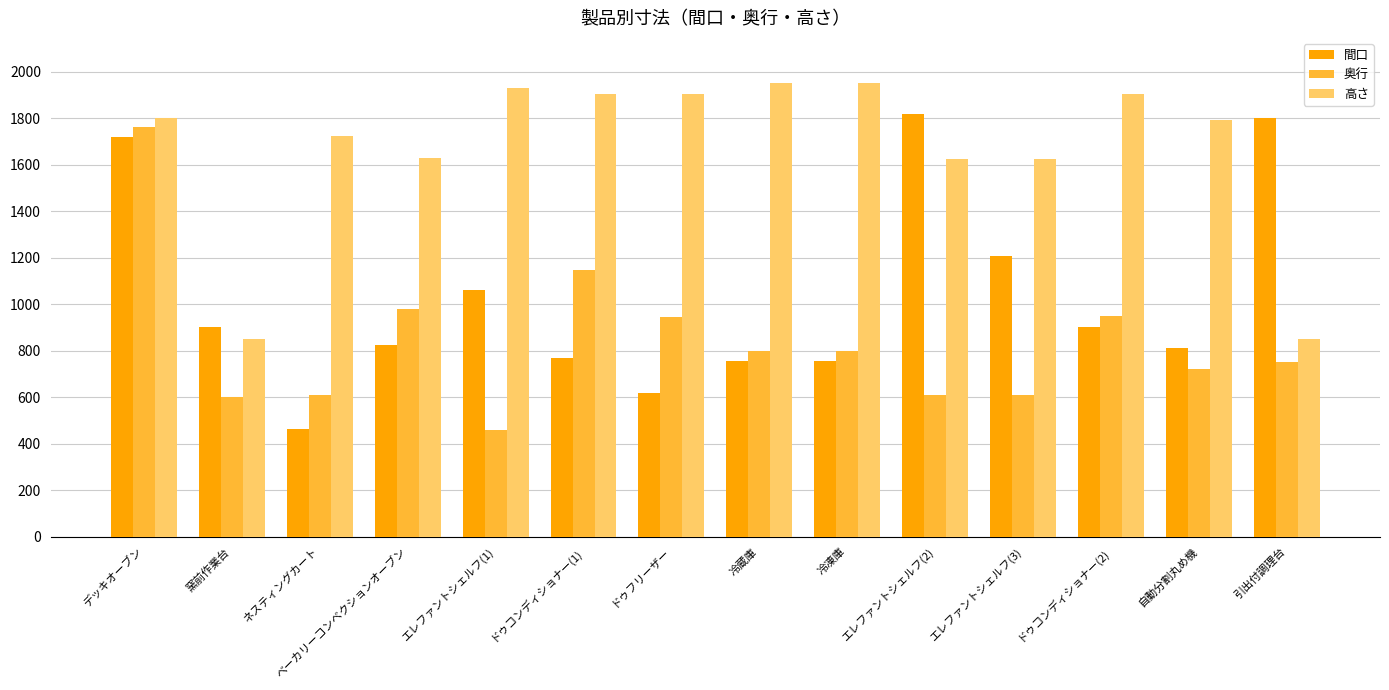

What is the difference between the highest and lowest values at ドゥコンディショナー(2)?

1004